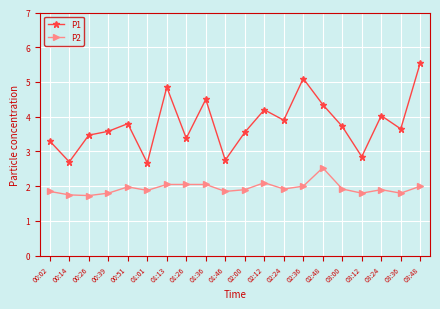

Which category has the highest value in the P2 series?

02:48